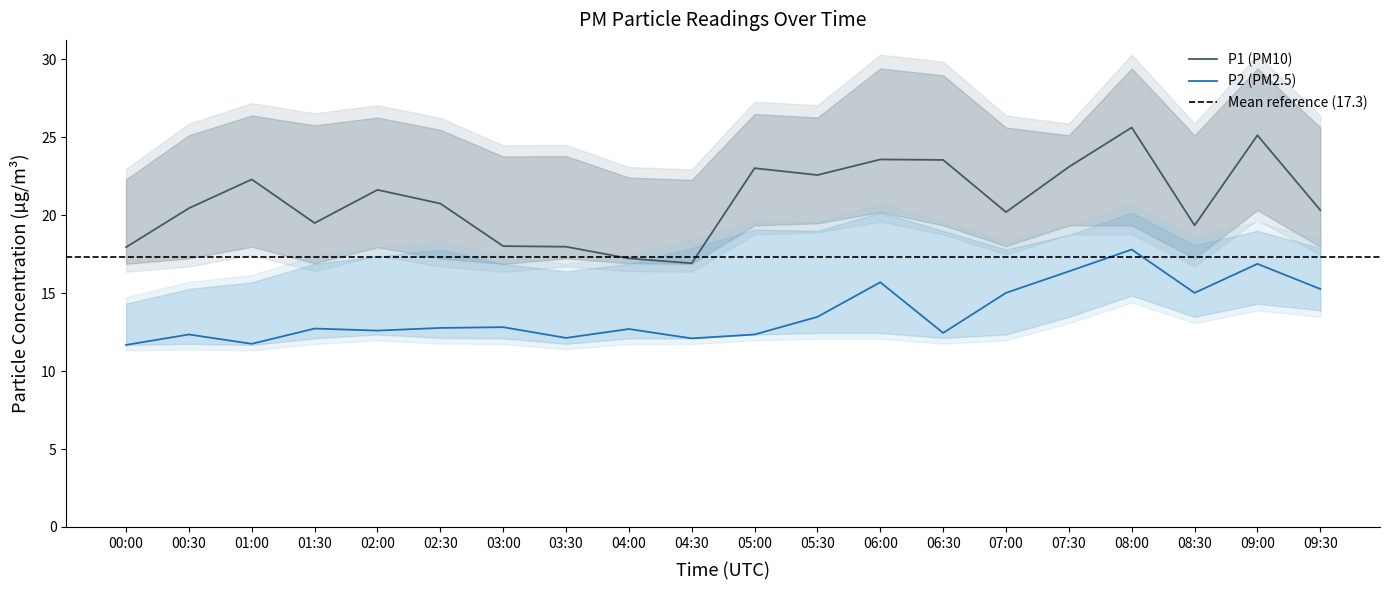

Where is the first local minimum for P1?

01:30